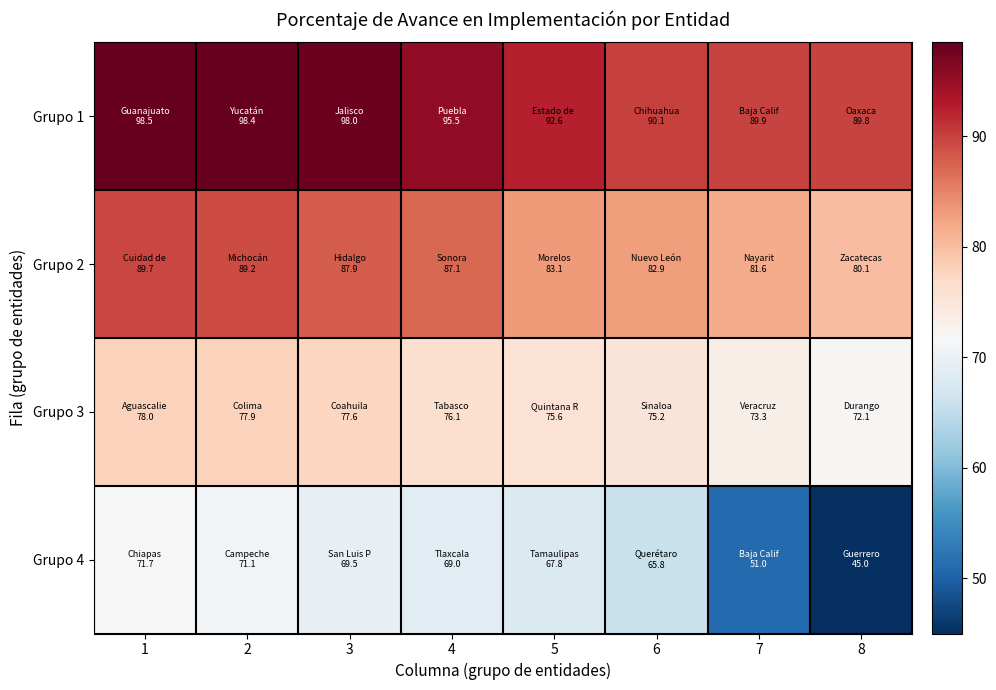

Between 2 and 8, which series saw the biggest shift?

Grupo 4